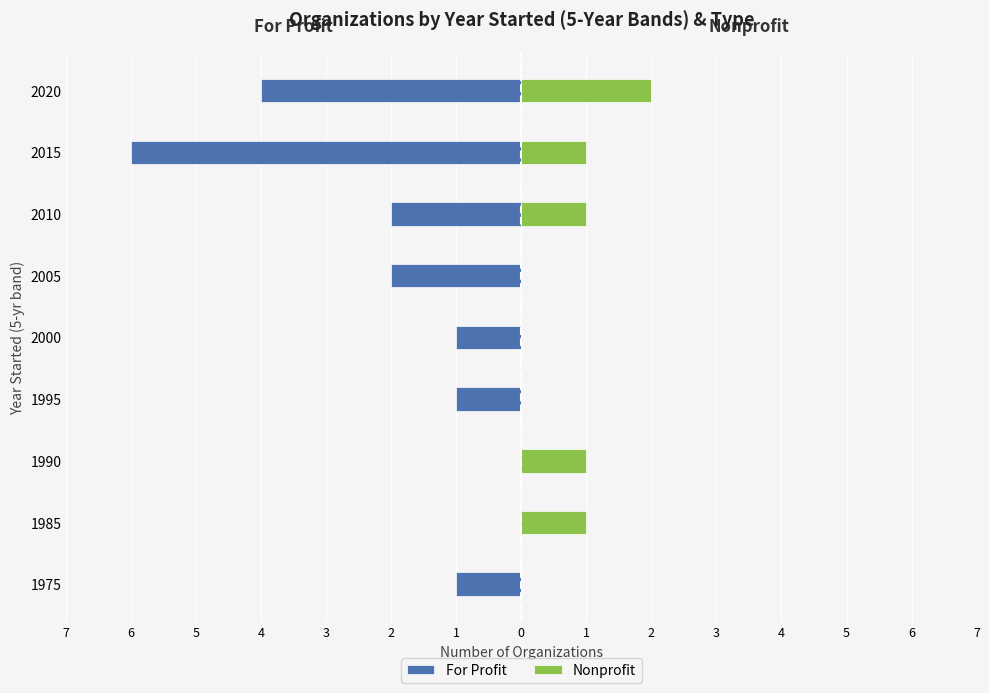

What is the difference between the maximum and minimum values in the For Profit series?

6